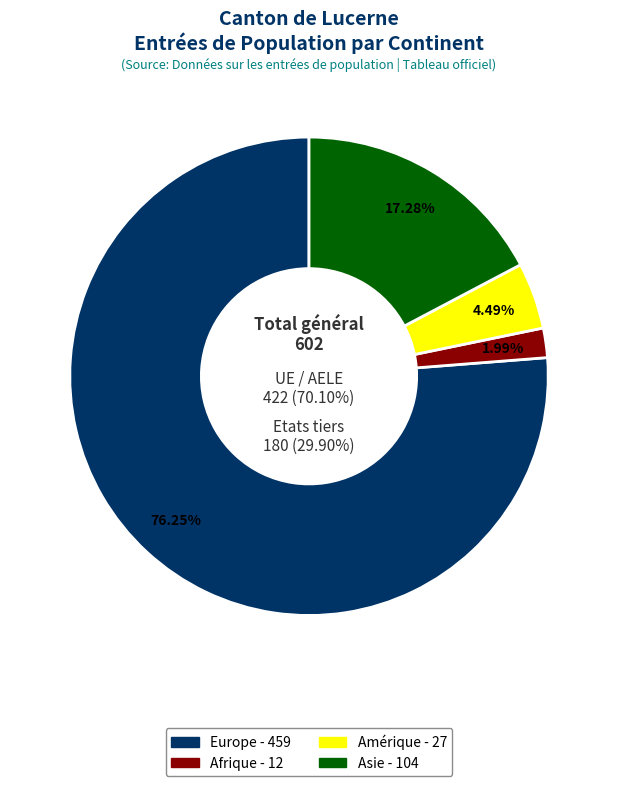

Does Europe account for over 50% of the chart?

Yes